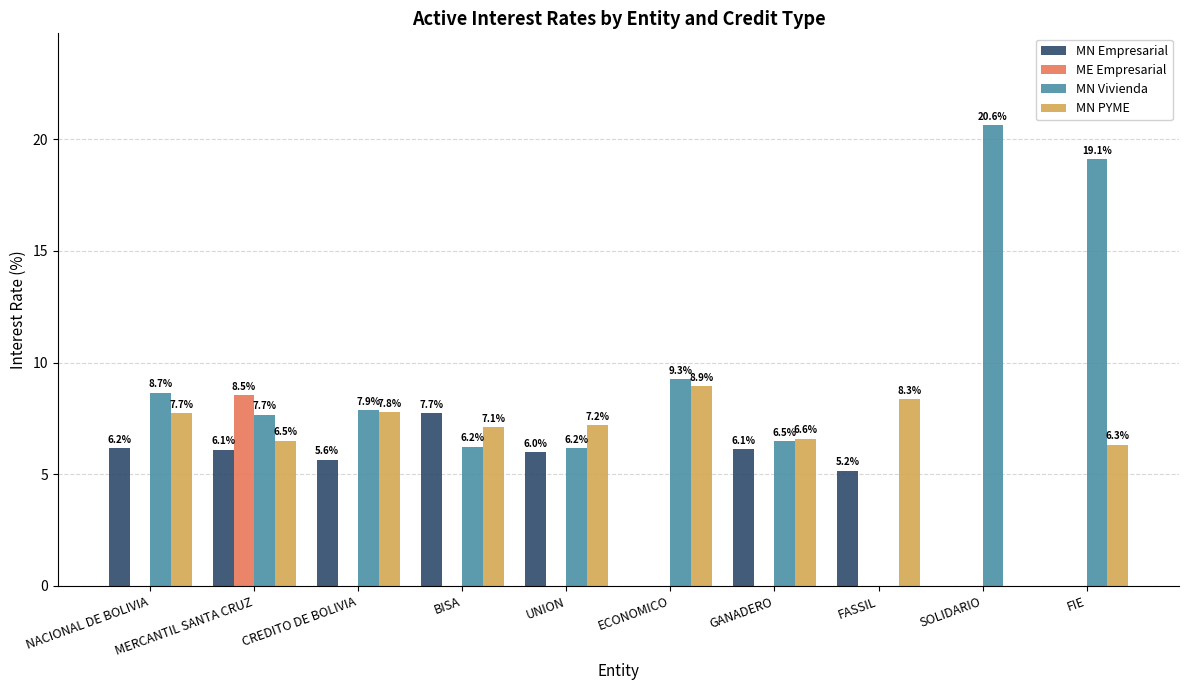

What is the sum of all MN Empresarial values?

42.9